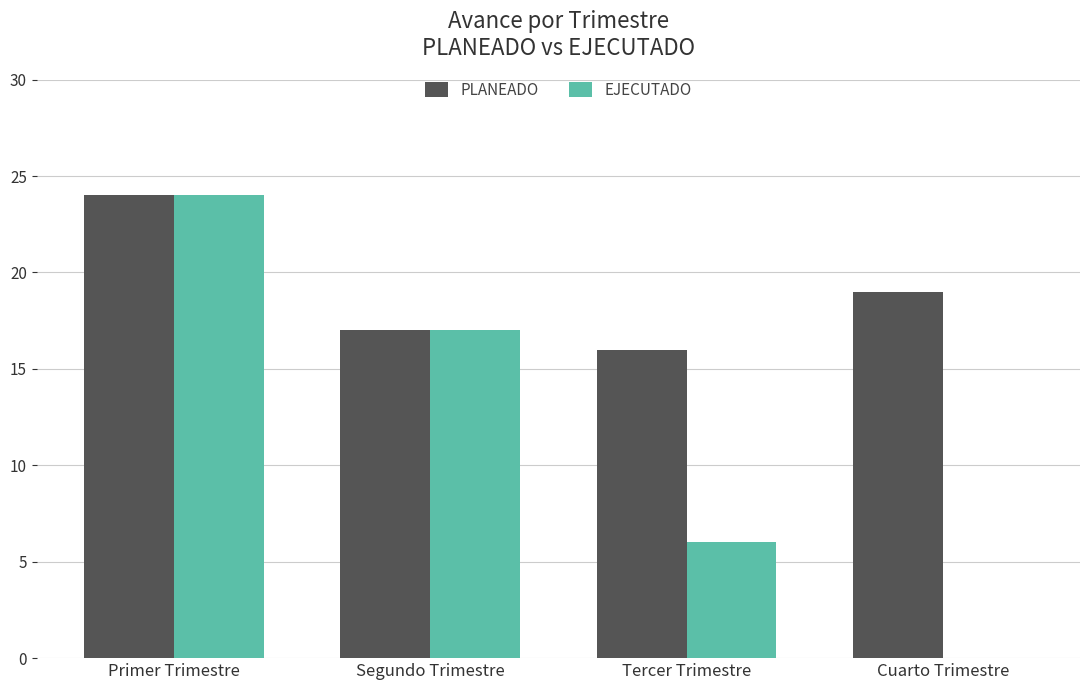

The EJECUTADO series shows -8 at Cuarto Trimestre. True or false?

False